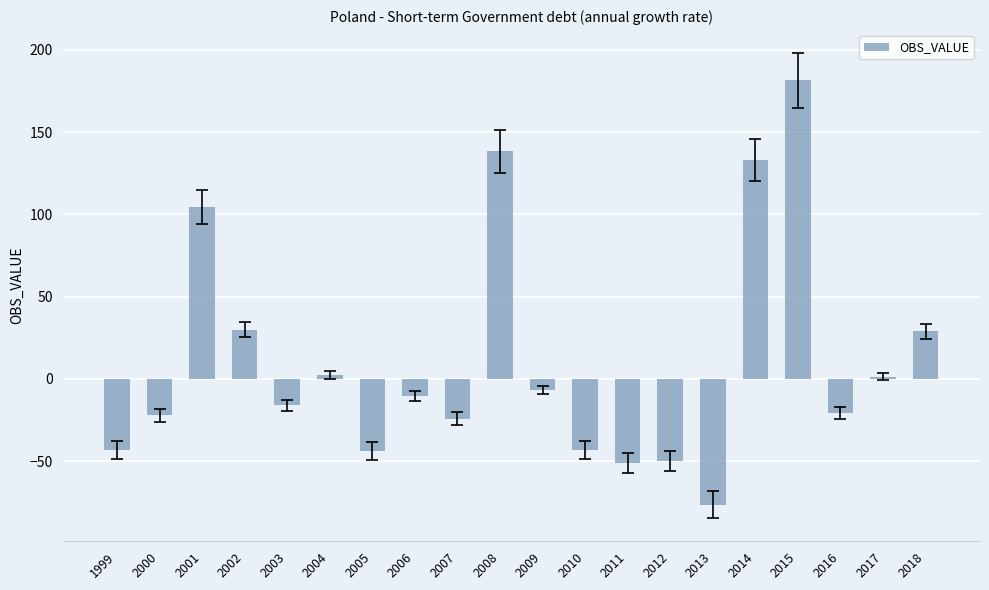

Read the value at 2003.

-16.1